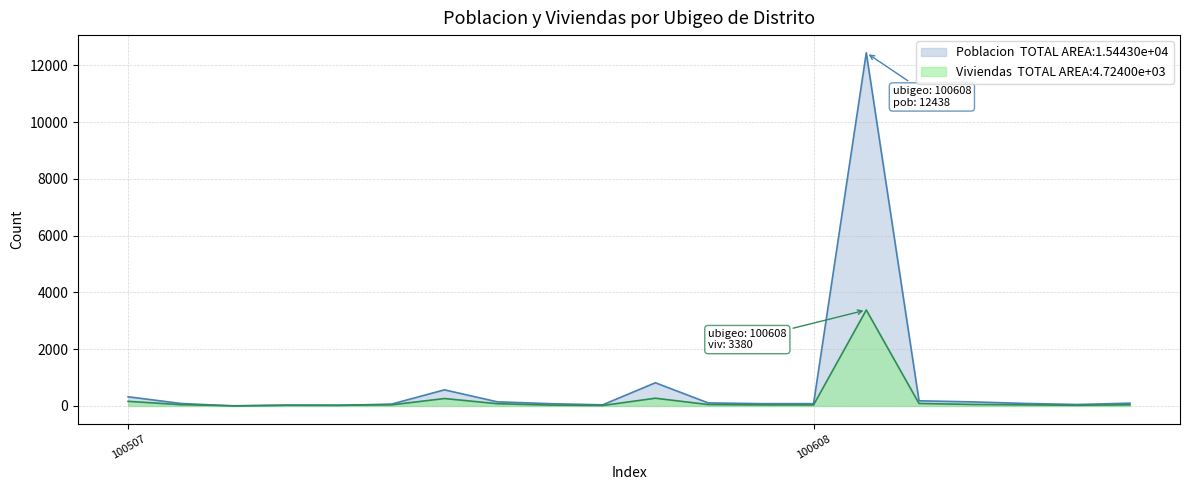

Which series has the largest range (max minus min)?

Poblacion